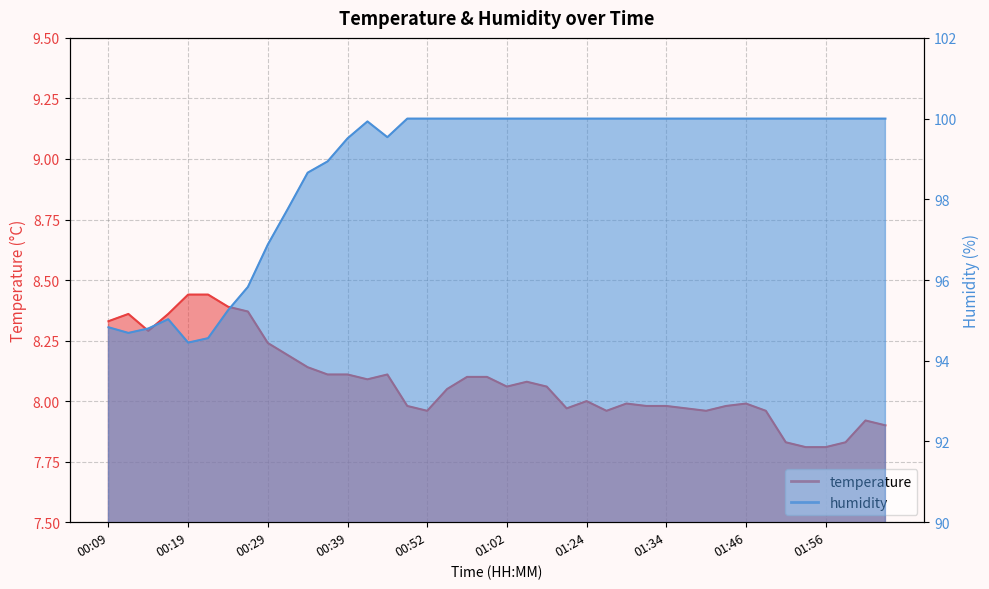

The value of humidity at 00:39 is 99.5. True or false?

True